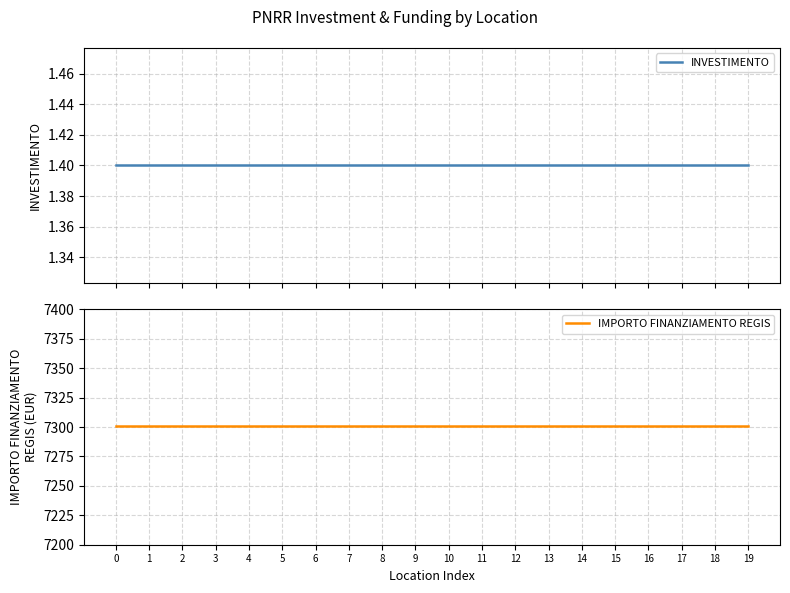

Reading left to right, list all the values displayed in this chart.

INVESTIMENTO: 1.4	1.4	1.4	1.4	1.4	1.4	1.4	1.4	1.4	1.4	1.4	1.4	1.4	1.4	1.4	1.4	1.4	1.4	1.4	1.4
IMPORTO FINANZIAMENTO REGIS: 7301.0	7301.0	7301.0	7301.0	7301.0	7301.0	7301.0	7301.0	7301.0	7301.0	7301.0	7301.0	7301.0	7301.0	7301.0	7301.0	7301.0	7301.0	7301.0	7301.0